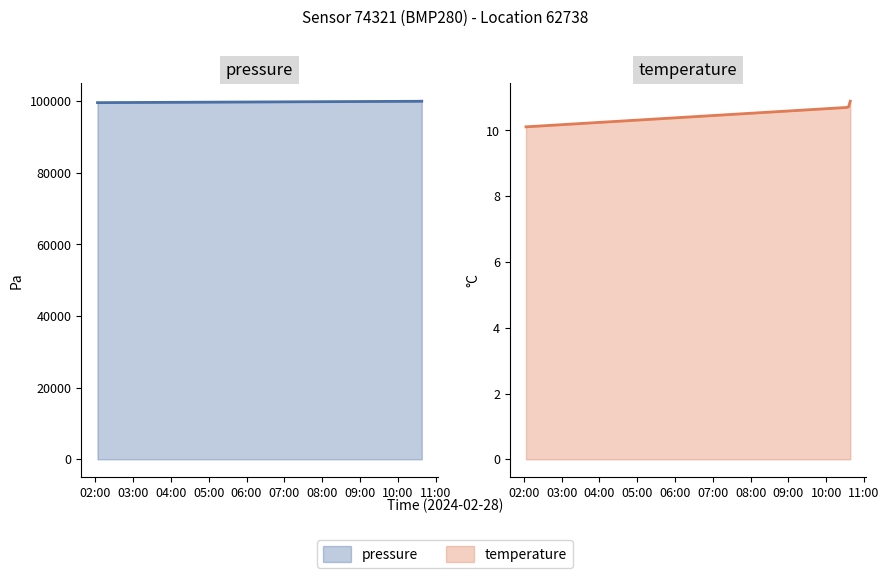

Count the number of data series in this chart.

2